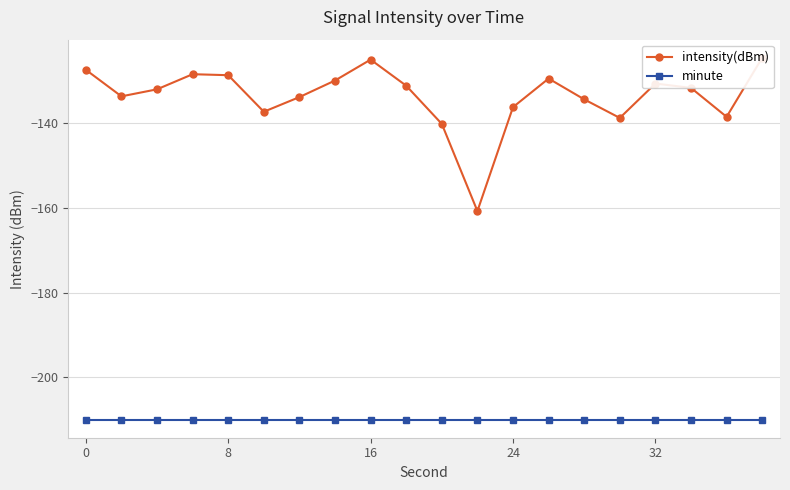

Is it true that minute equals -210.0 at 8?

True